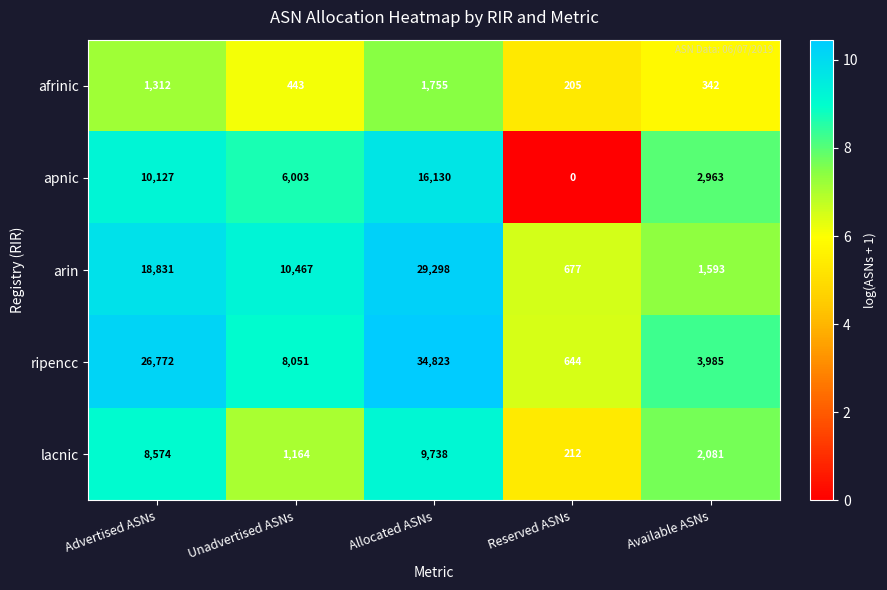

Read the arin value at Unadvertised ASNs.

10467